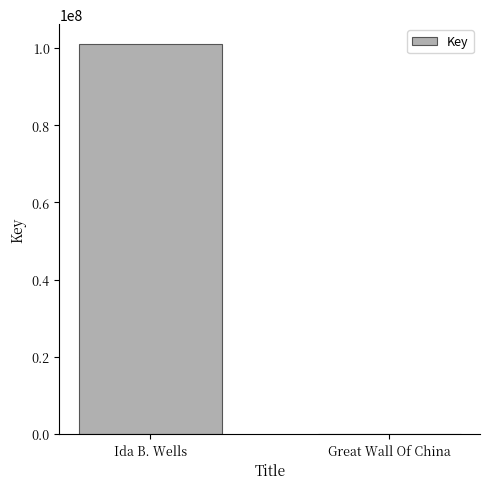

What is the sum of the values at Great Wall Of China and Ida B. Wells?

101107229